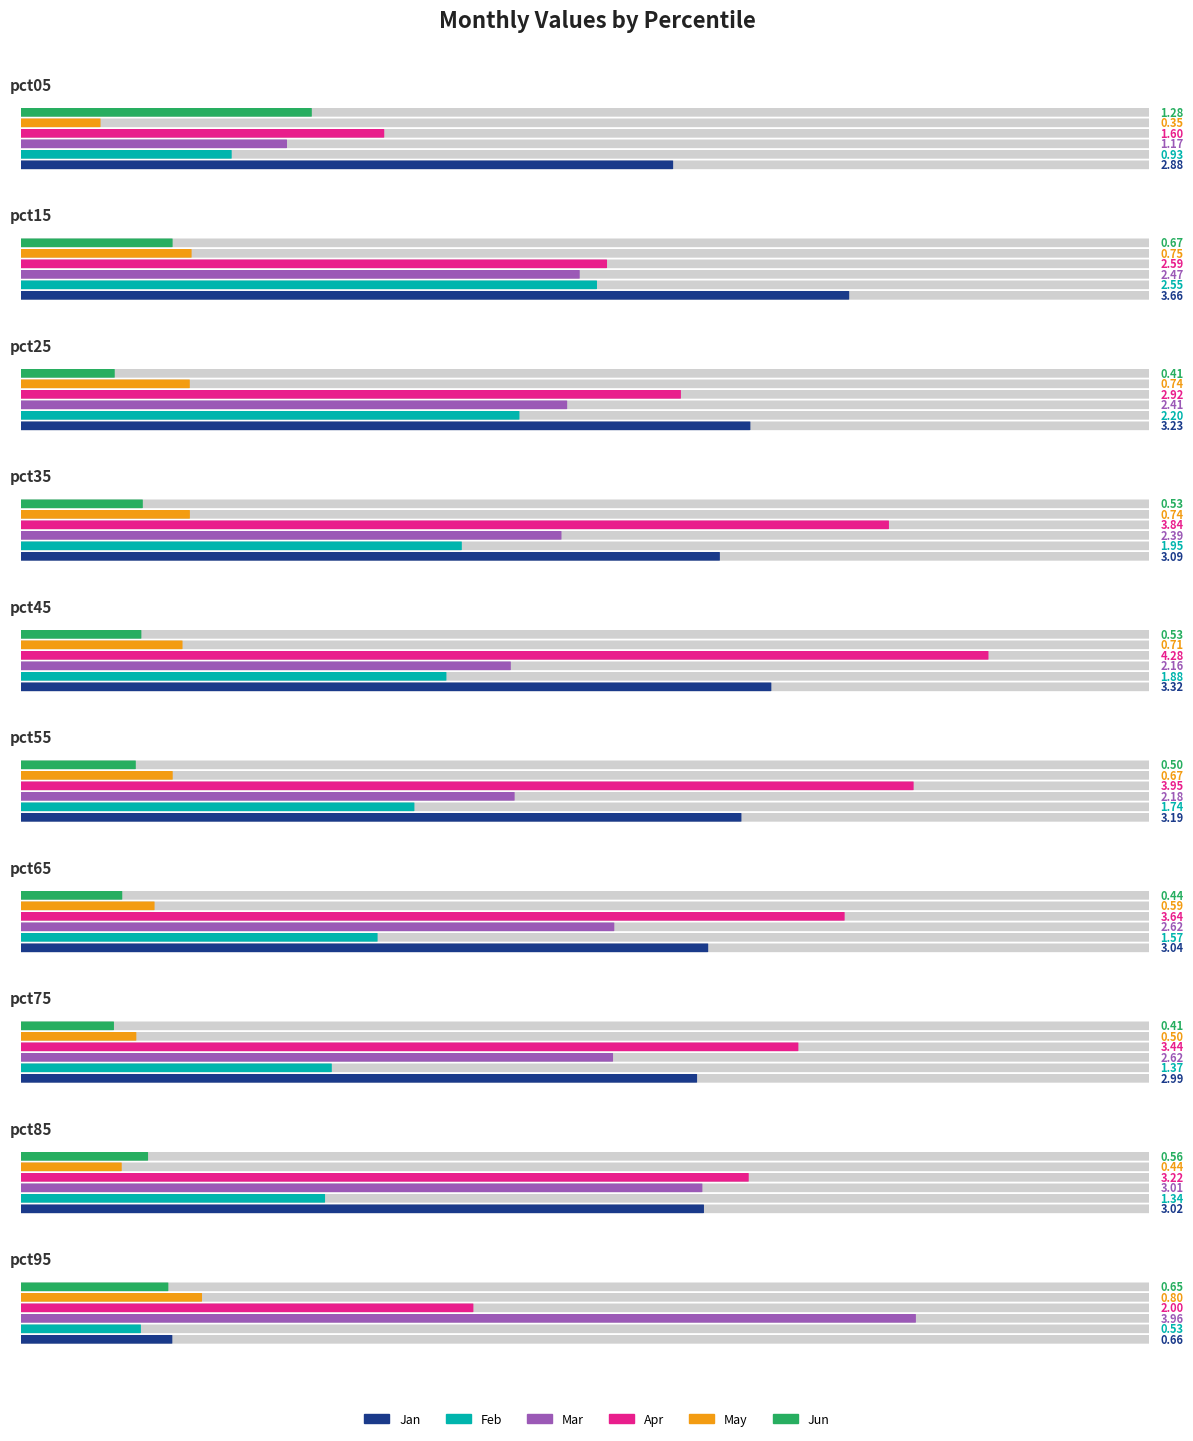

What is the lowest value of the Mar series?

1.2